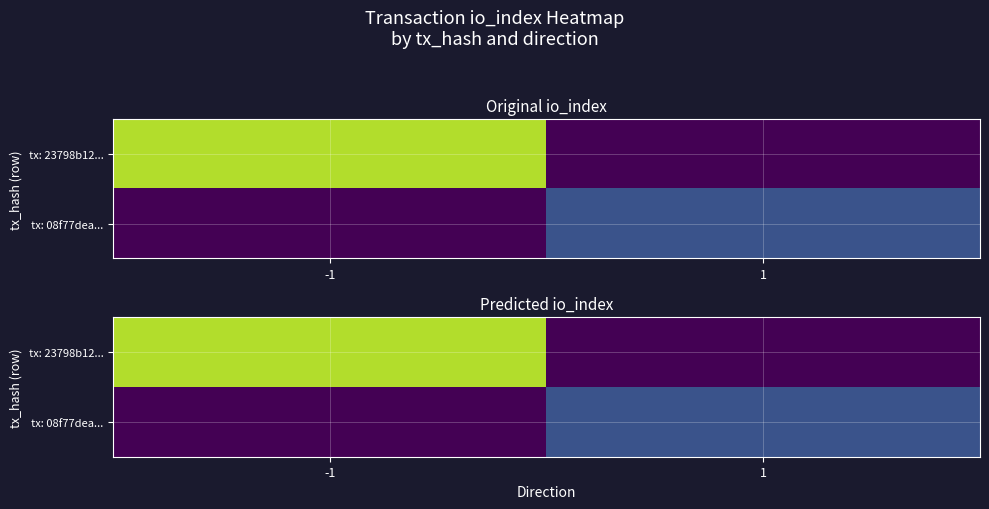

At which category is the sum across all series the highest?

-1